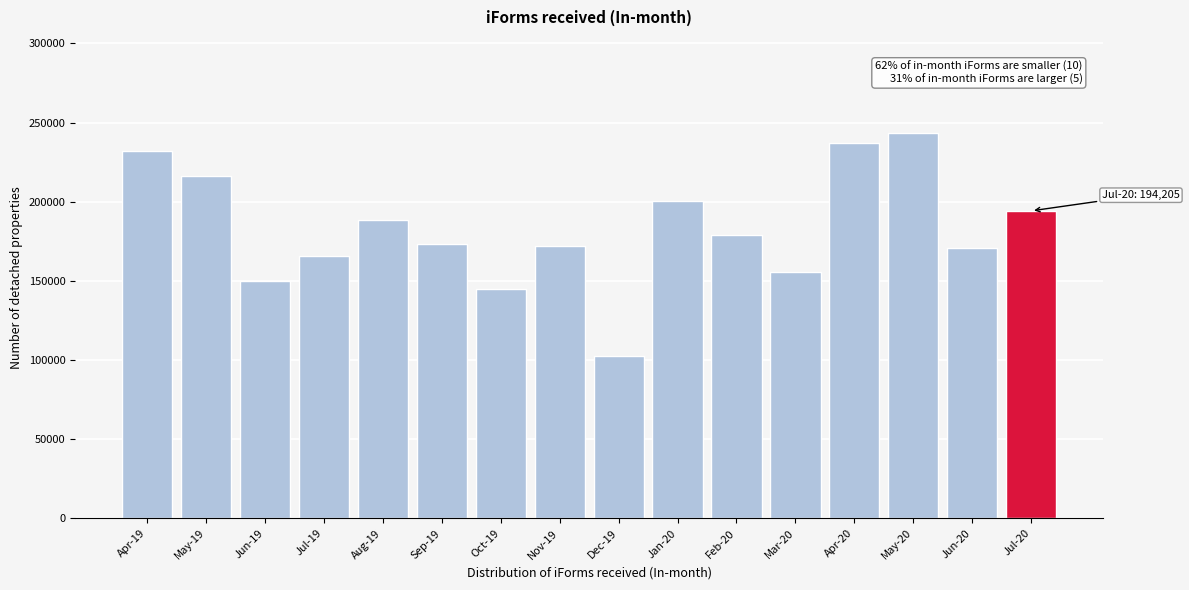

Reading left to right, extract all data points from this chart.

231871	216026	150206	165827	188274	173370	145081	172041	102232	200557	178942	155421	236802	243237	170684	194205